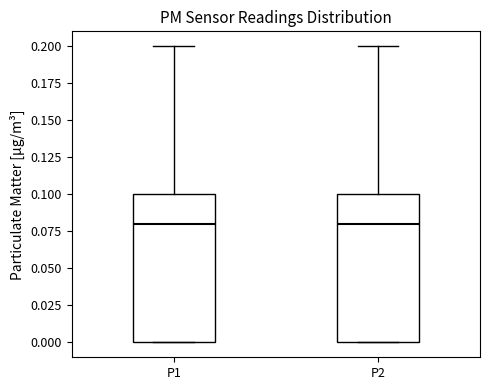

Where is the upper edge of the box for P1 on the y-axis? The values are not printed on the chart, so give them approximately, as read against the axis.

0.10